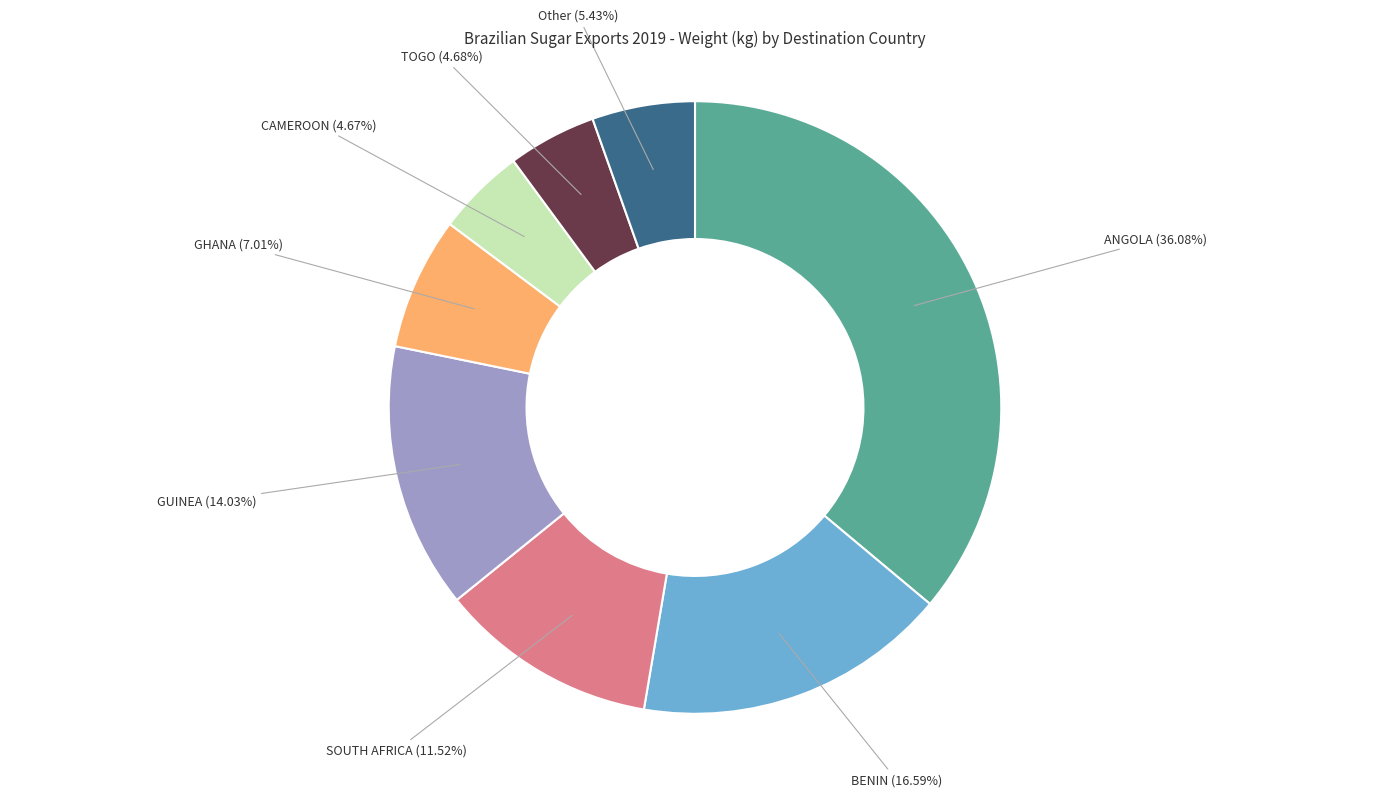

Is it true that BENIN is 17% of the pie?

True